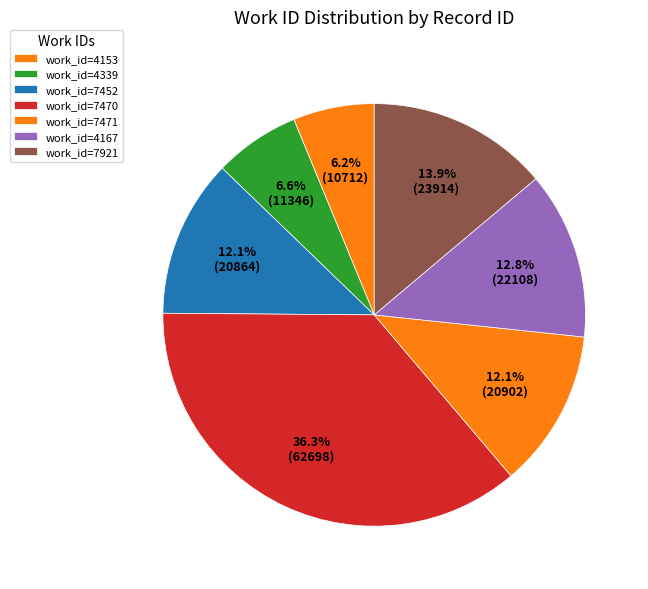

Count the number of slices in the pie.

7